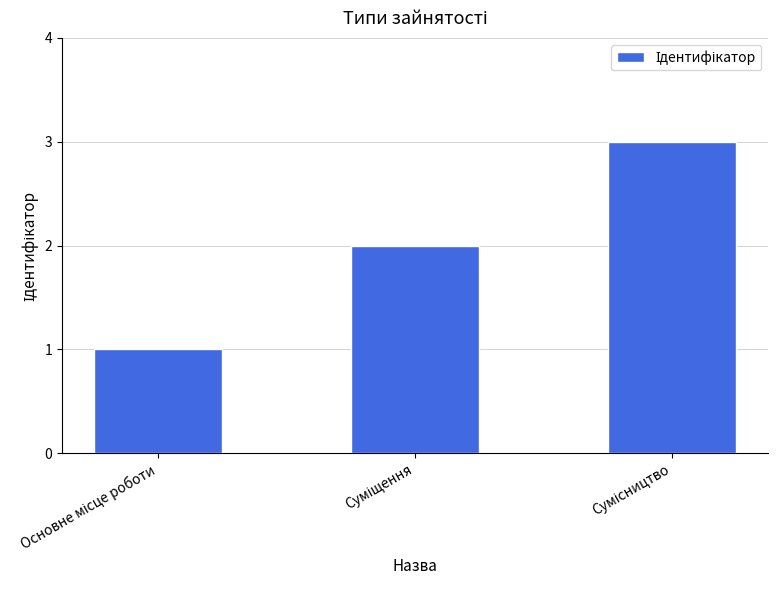

Reading left to right, list all the values displayed in this chart.

1	2	3